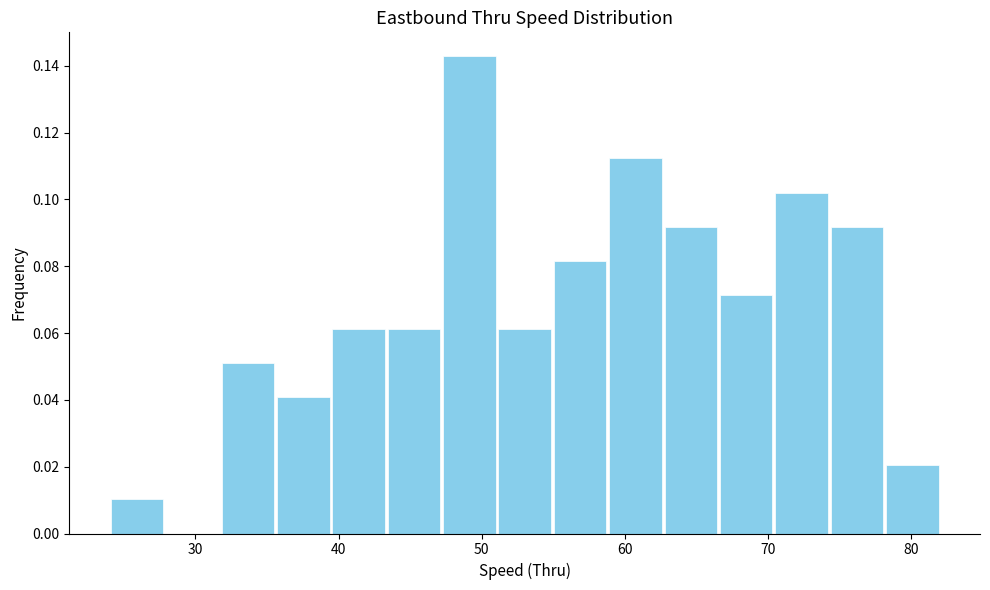

Around what value on the x-axis is the tallest bar? Give the approximate position of its centre, as read against the axis.

49